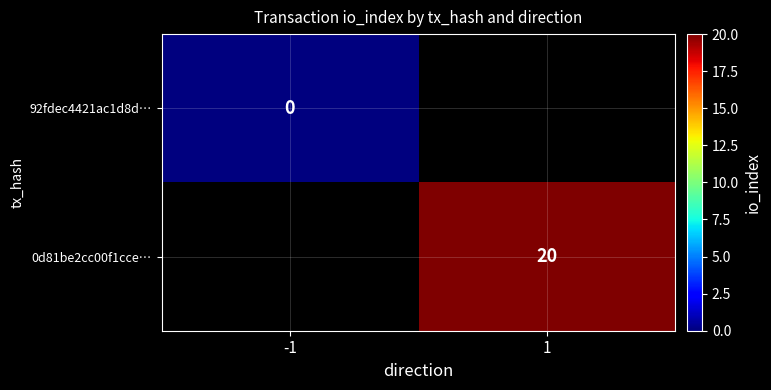

At how many categories does at least one series exceed 12?

1